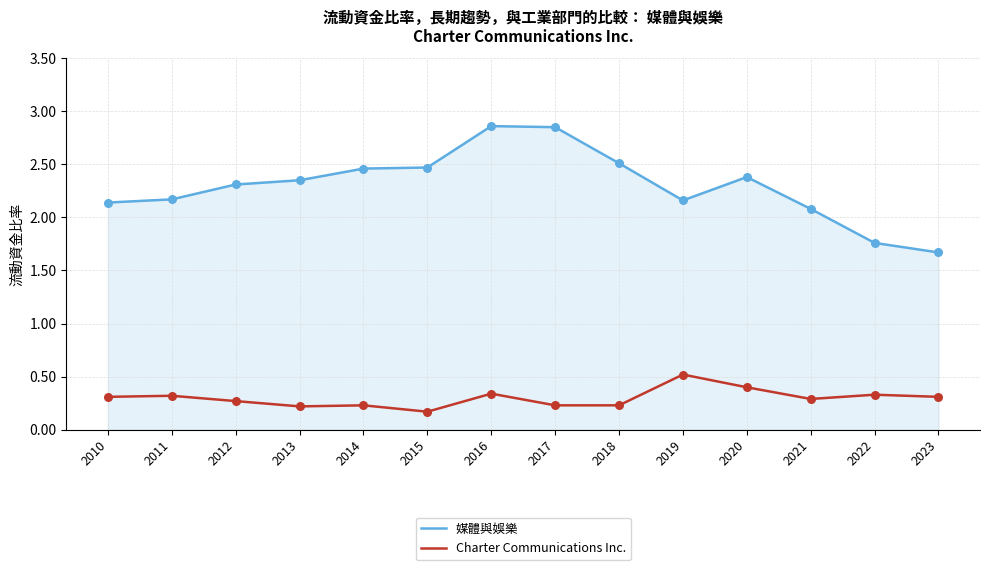

At how many categories does at least one series exceed 0?

14